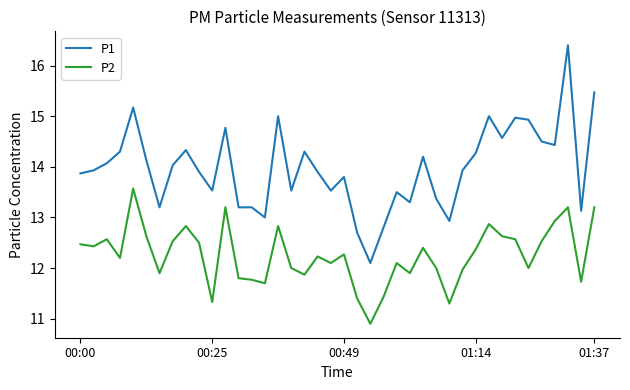

Which series has the largest range (max minus min)?

P1